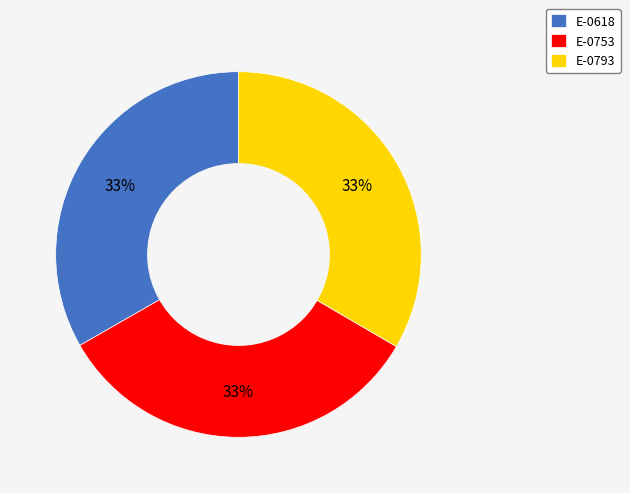

Combined, do E-0753 and E-0793 account for over 50%?

Yes